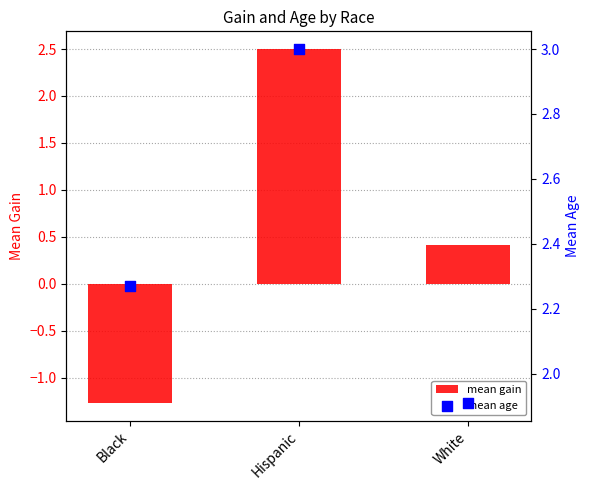

Is the value of mean gain at Hispanic greater than the value of mean age at Black?

Yes